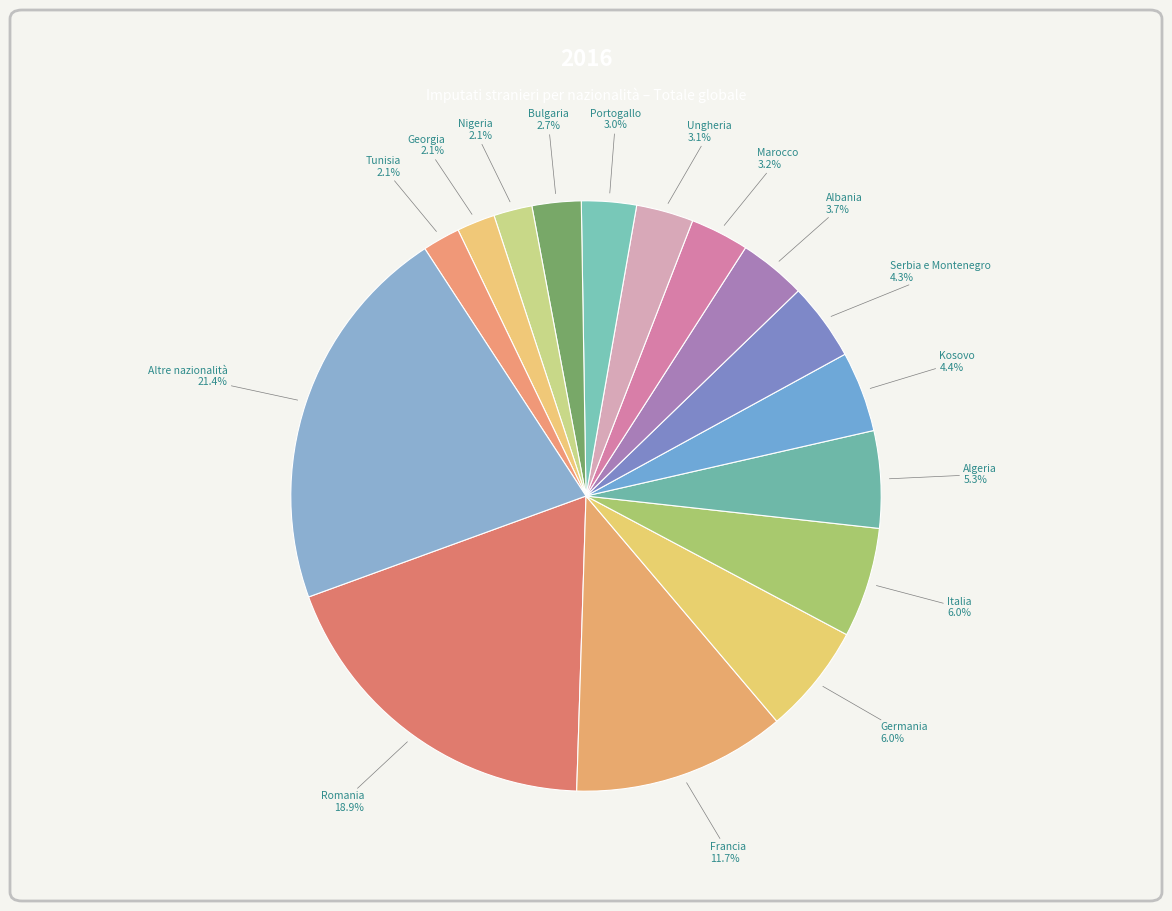

How much of the chart is everything except Albania?

96.3%